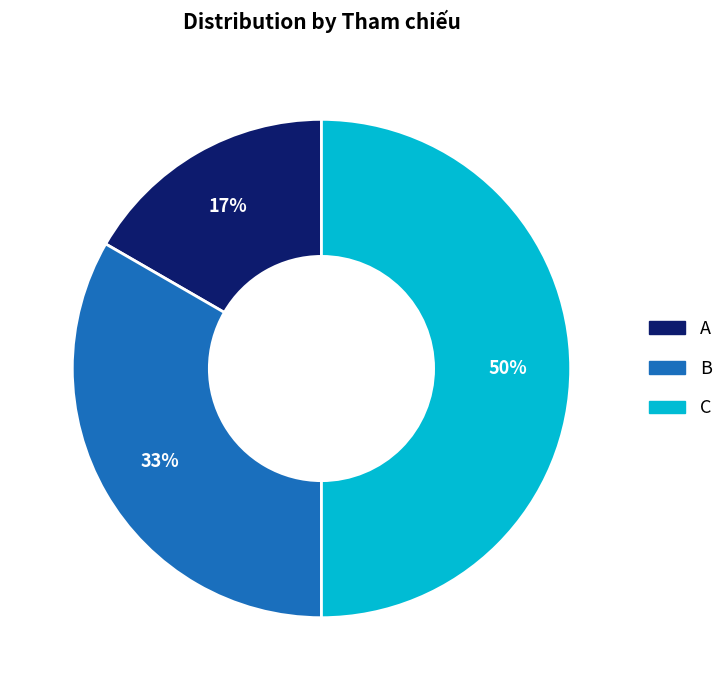

Between C and A, which is larger?

C